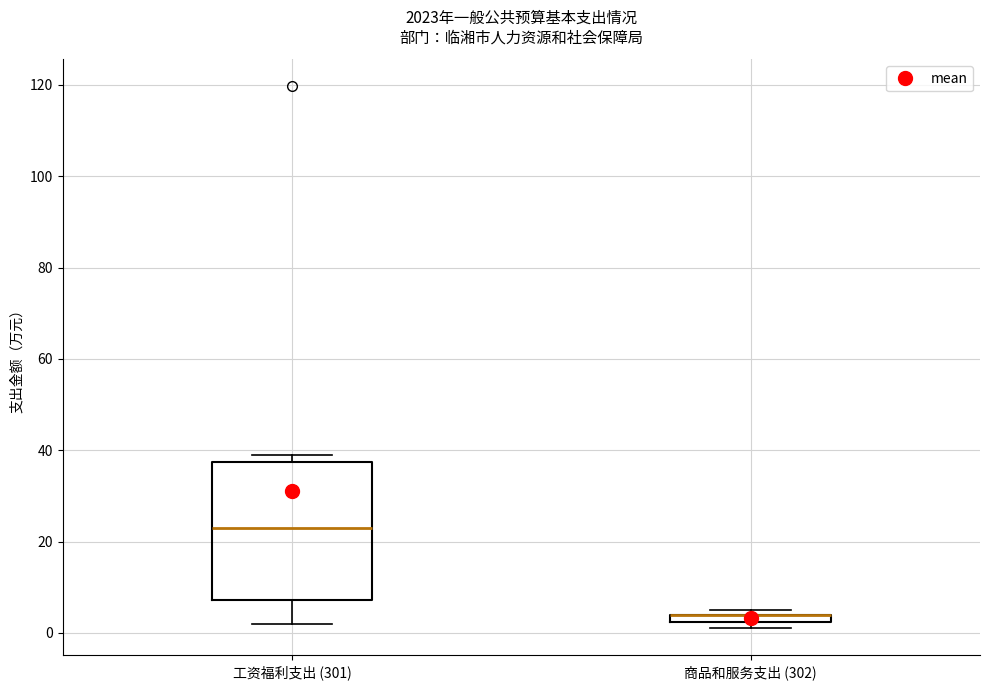

Where is the upper edge of the box for 商品和服务支出 (302) on the y-axis? The values are not printed on the chart, so give them approximately, as read against the axis.

4